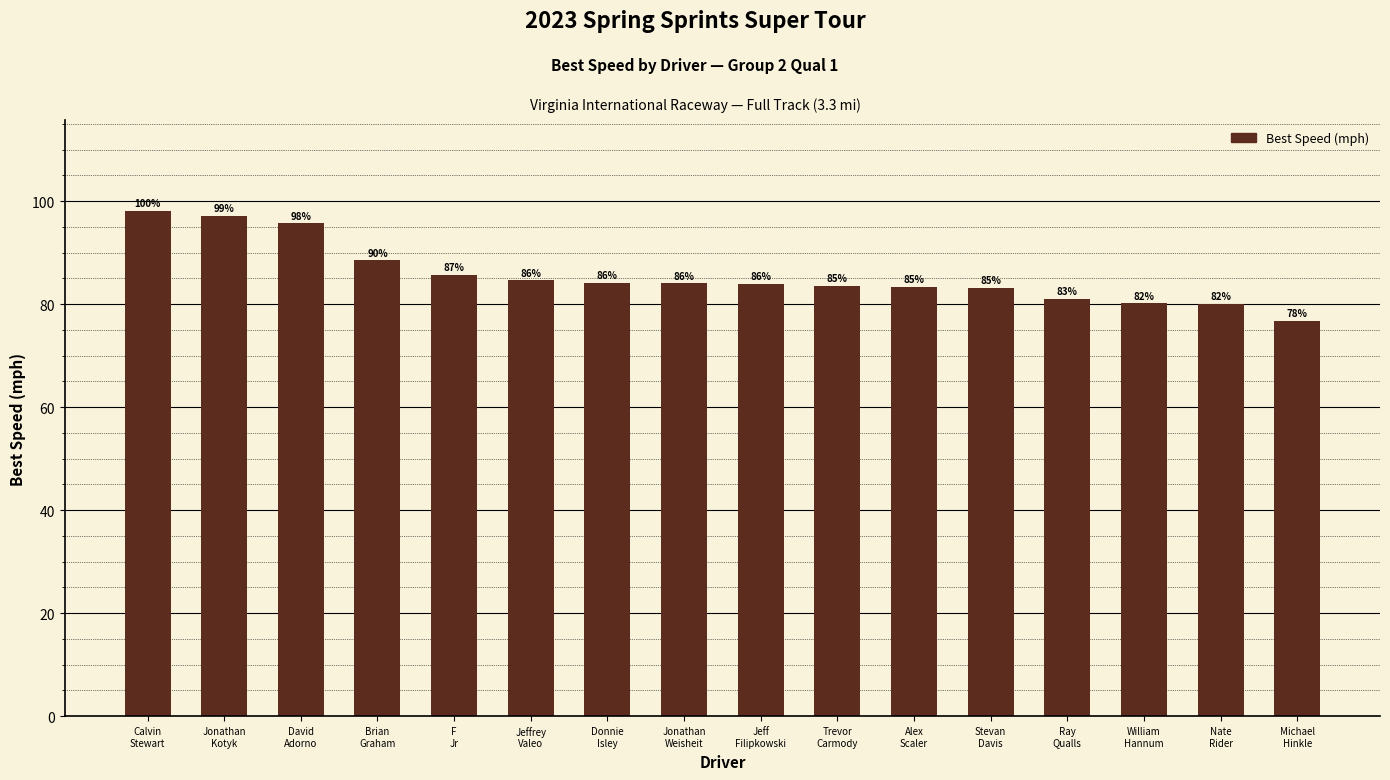

How many values exceed 84?

8